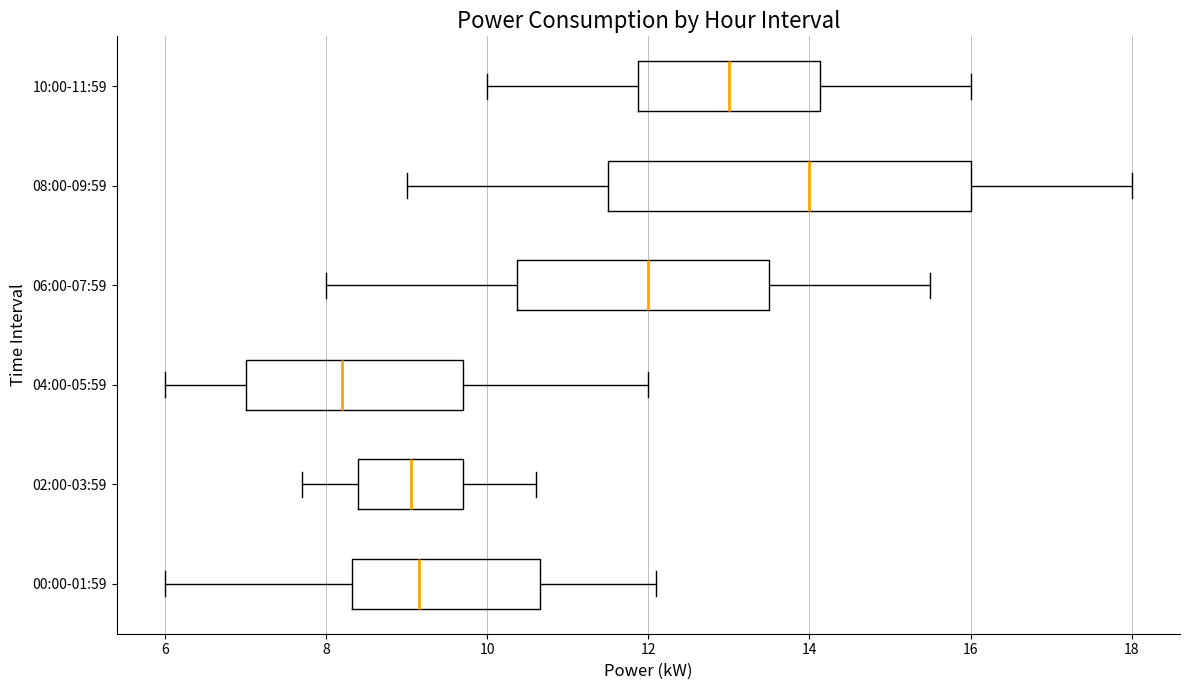

Where does the right whisker of the box for 04:00-05:59 end on the x-axis? The values are not printed on the chart, so give them approximately, as read against the axis.

12.0